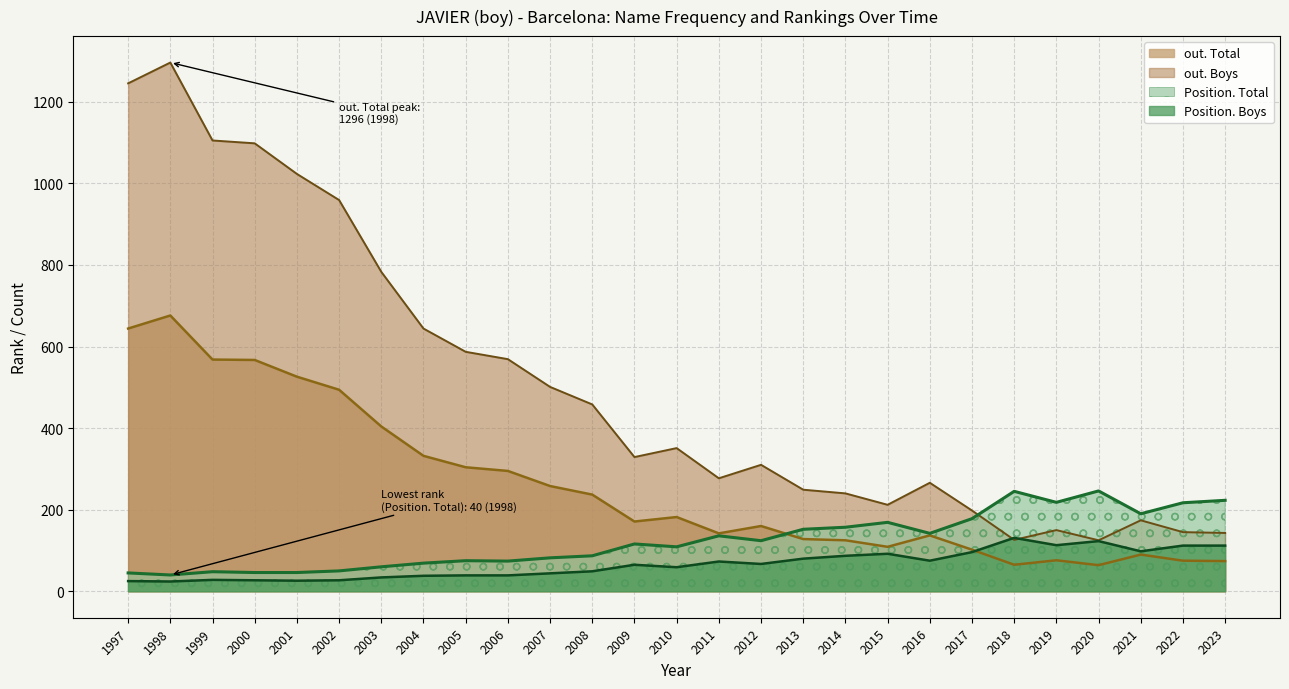

How many categories are shown in the chart?

27